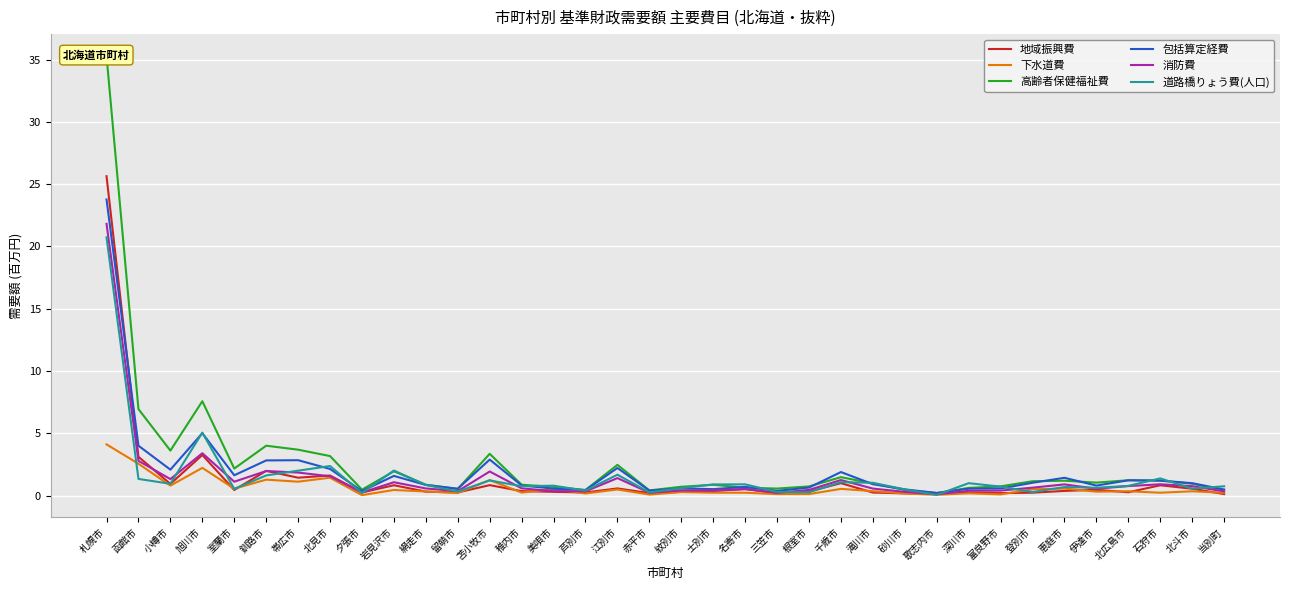

At which category does 高齢者保健福祉費 reach its first local valley?

小樽市